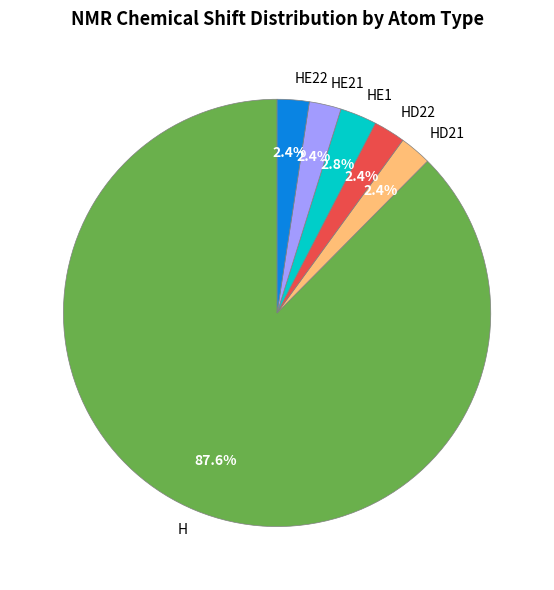

Is there any slice that represents more than half of the pie?

Yes